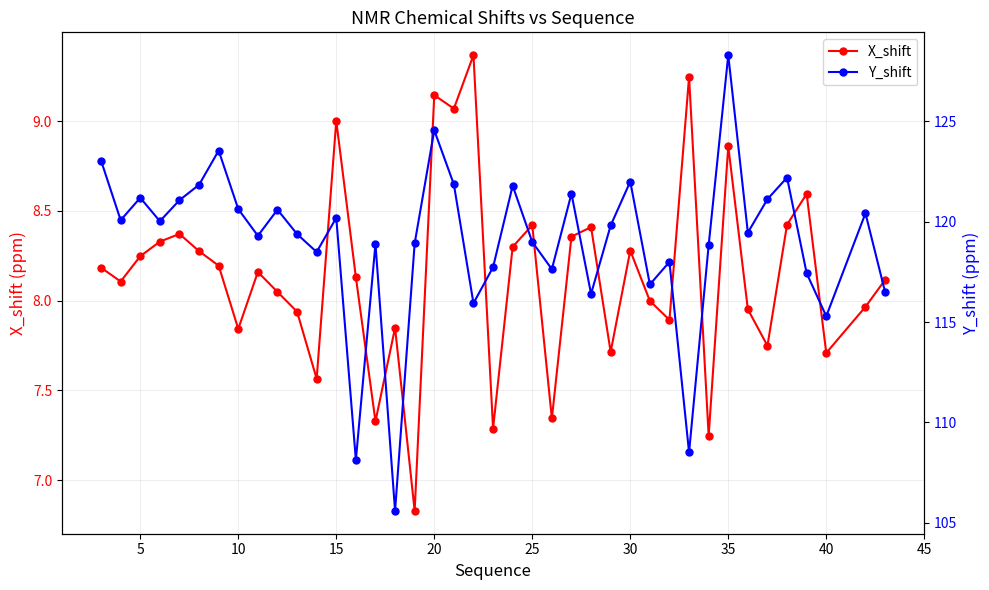

True or false: X_shift has a value of 13.8 at 30.

False